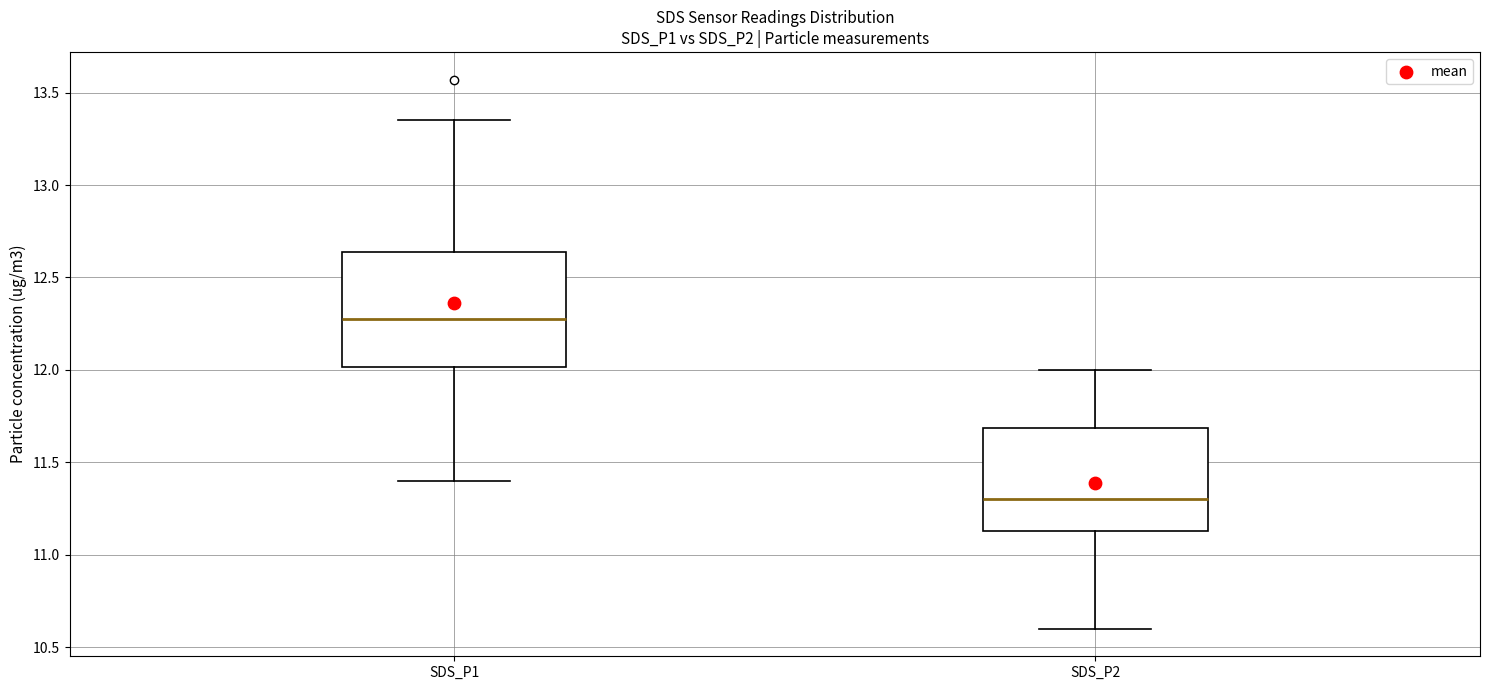

Where does the lower whisker of the box for SDS_P2 end on the y-axis? The values are not printed on the chart, so give them approximately, as read against the axis.

10.60